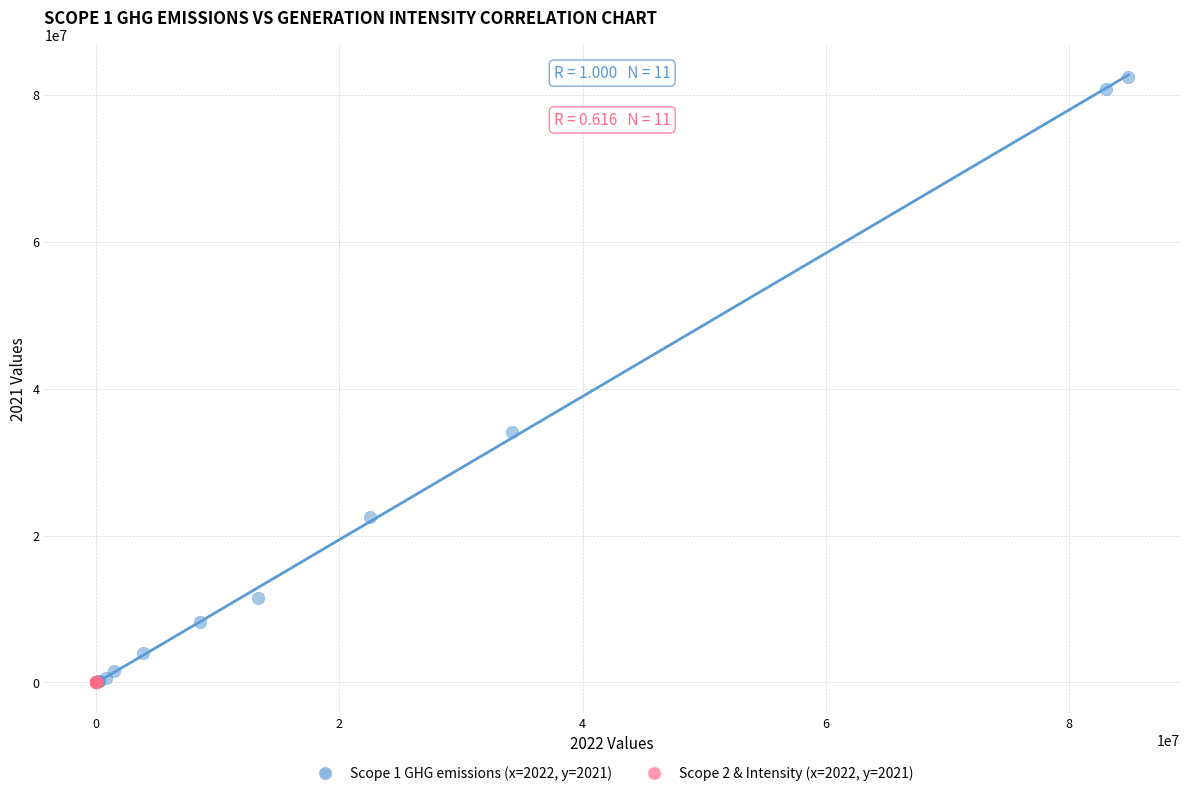

Which series contains the highest Y value?

Scope 1 GHG emissions (x=2022, y=2021)